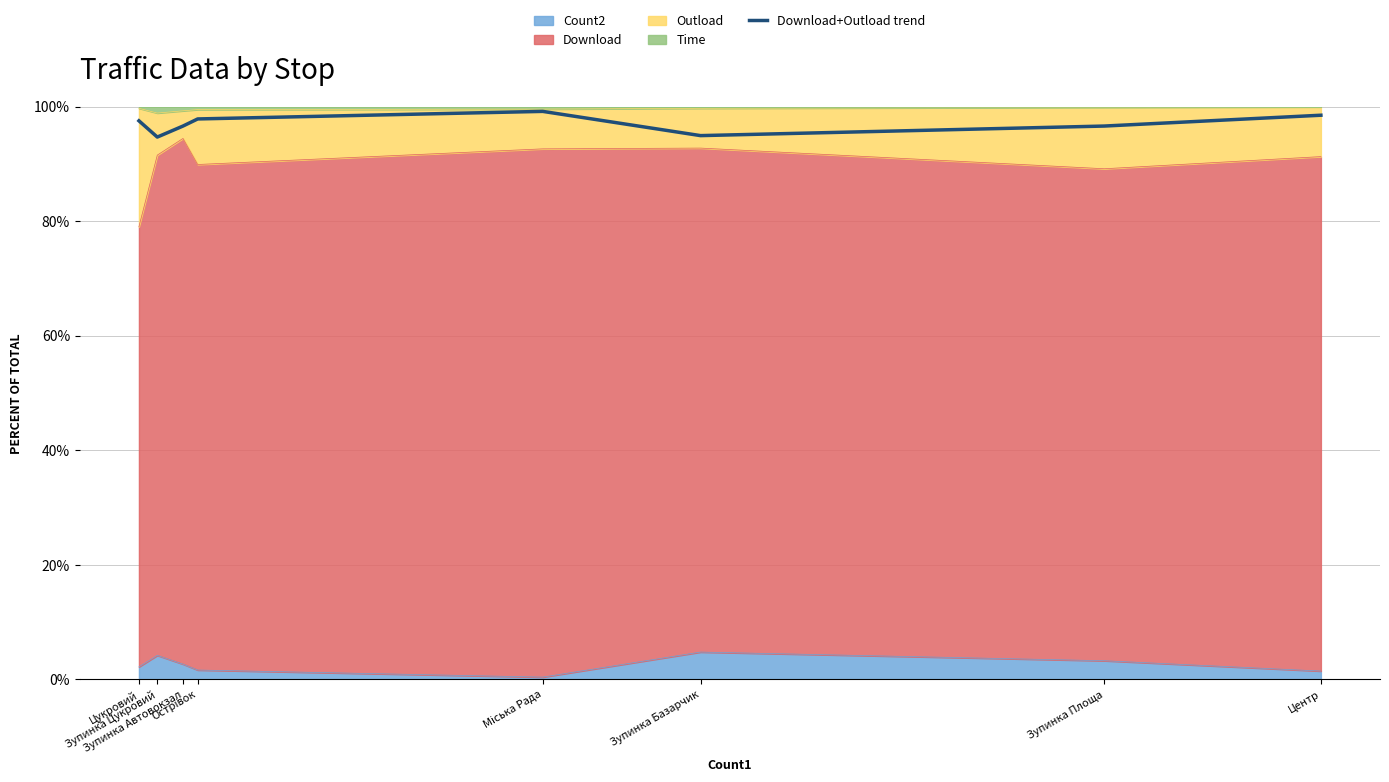

How many categories are shown in the chart?

8